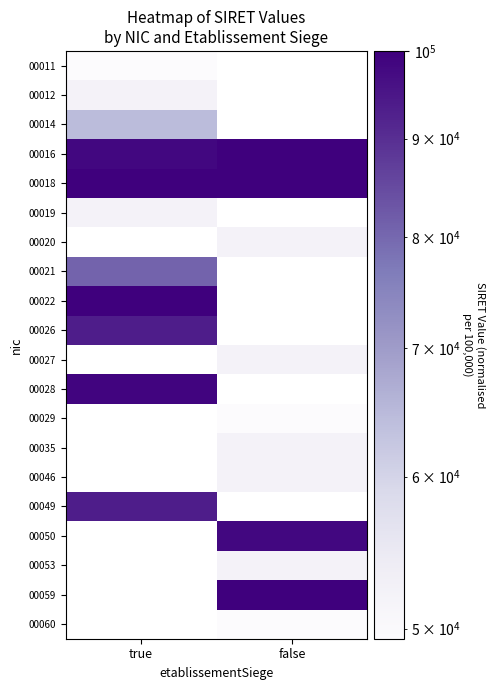

True or false: 00016 has a value of 99769.5 at false.

True